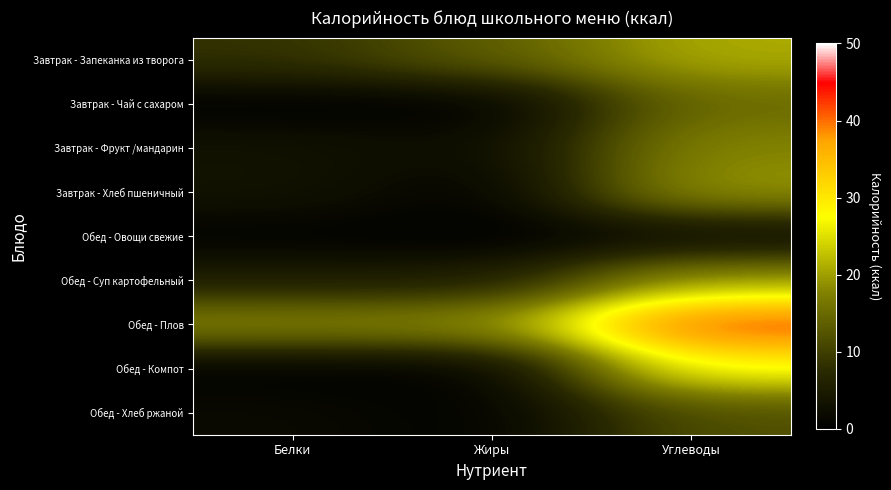

Reading left to right, what are all the values shown in this chart?

Завтрак - Запеканка из творога: Белки=8.4	Жиры=13.5	Углеводы=21.0
Завтрак - Чай с сахаром: Белки=0.1	Жиры=0.0	Углеводы=15.0
Завтрак - Фрукт /мандарин: Белки=3.4	Жиры=2.0	Углеводы=18.0
Завтрак - Хлеб пшеничный: Белки=3.5	Жиры=0.3	Углеводы=19.7
Обед - Овощи свежие: Белки=0.5	Жиры=0.0	Углеводы=1.7
Обед - Суп картофельный: Белки=5.3	Жиры=5.3	Углеводы=19.9
Обед - Плов: Белки=18.4	Жиры=18.8	Углеводы=43.0
Обед - Компот: Белки=0.2	Жиры=0.2	Углеводы=27.9
Обед - Хлеб ржаной: Белки=2.0	Жиры=0.4	Углеводы=11.9